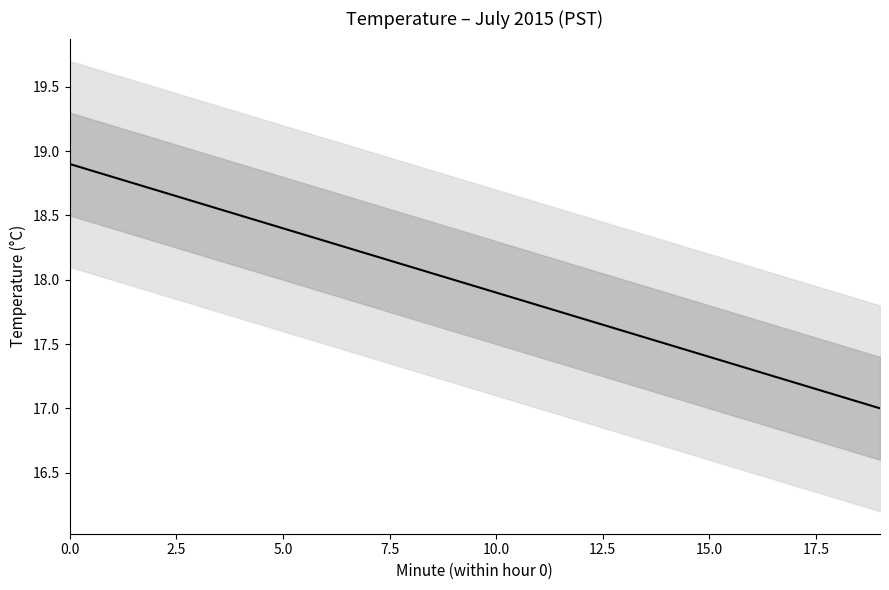

What position from the right is 18?

2